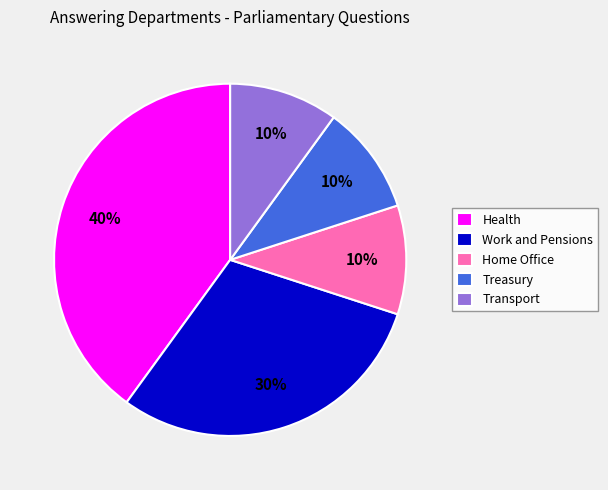

Which slice is the largest?

Health